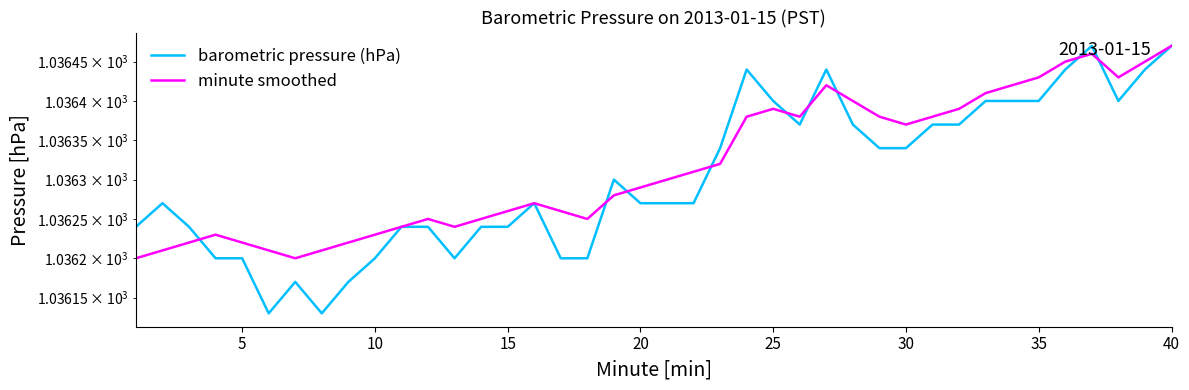

How many categories are shown in the chart?

40